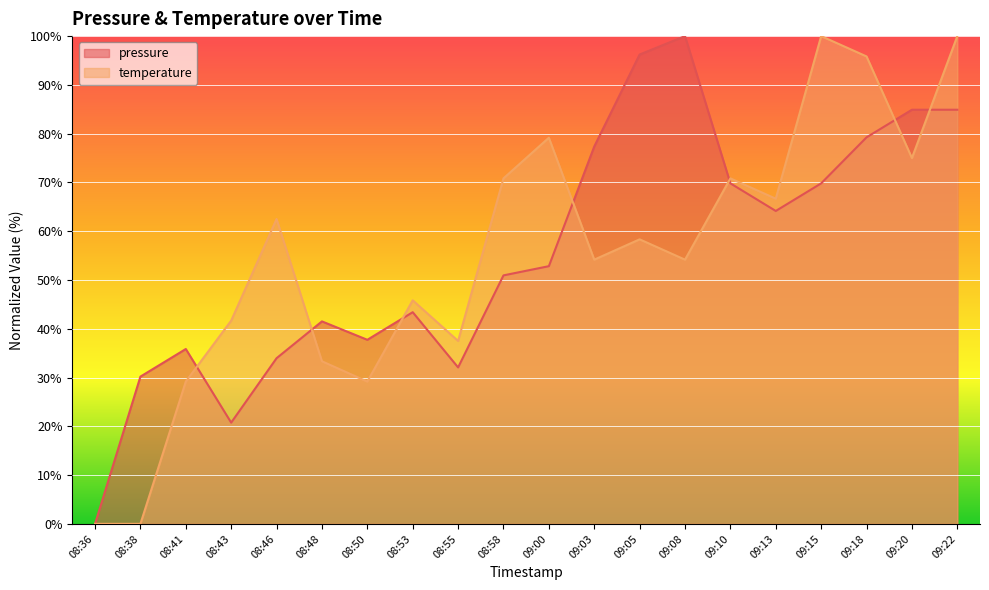

After their last crossing, which series has the higher values: pressure or temperature?

temperature